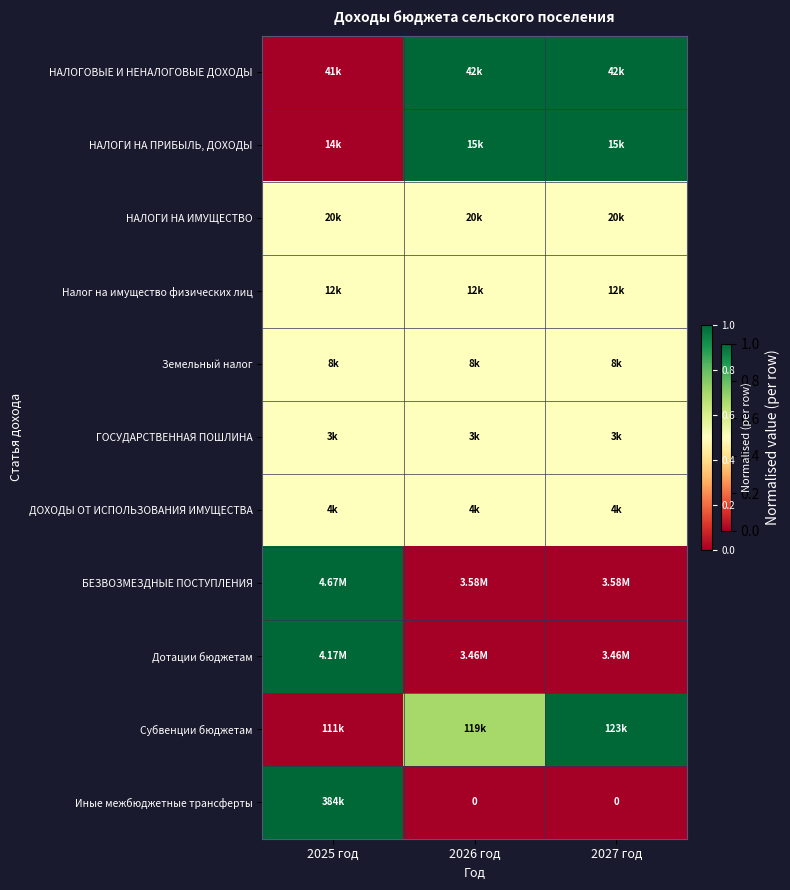

The НАЛОГИ НА ИМУЩЕСТВО series shows 0.5 at 2026 год. True or false?

True